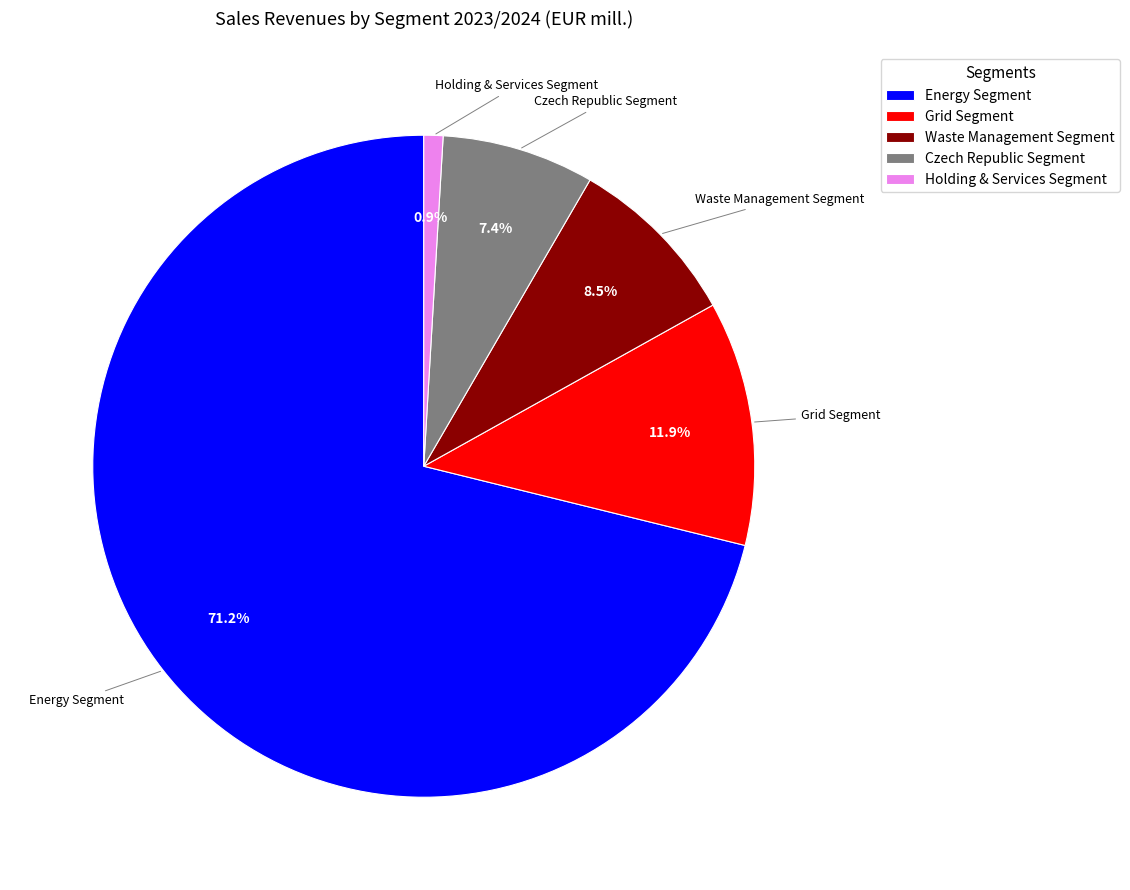

How many segments does this pie chart have?

5